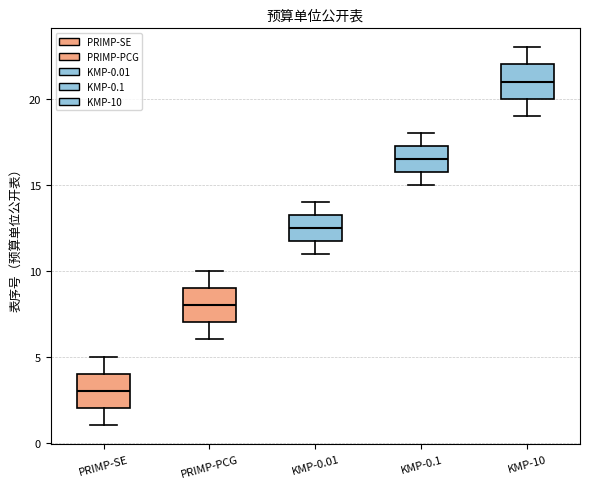

Reading left to right, read every box against the y-axis: the position of its median line, the range the box covers, and the ends of its whiskers. The values are not printed on the chart, so give them approximately, as read against the axis.

PRIMP-SE: median 3.0, box 2.0 to 4.0, whiskers 1.0 to 5.0
PRIMP-PCG: median 8.0, box 7.0 to 9.0, whiskers 6.0 to 10.0
KMP-0.01: median 12.5, box 12.0 to 13.5, whiskers 11.0 to 14.0
KMP-0.1: median 16.5, box 16.0 to 17.5, whiskers 15.0 to 18.0
KMP-10: median 21.0, box 20.0 to 22.0, whiskers 19.0 to 23.0